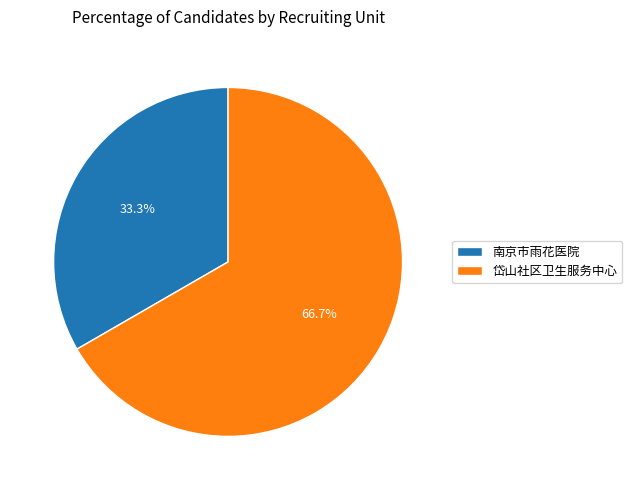

Rank the categories by value from lowest to highest.

南京市雨花医院, 岱山社区卫生服务中心